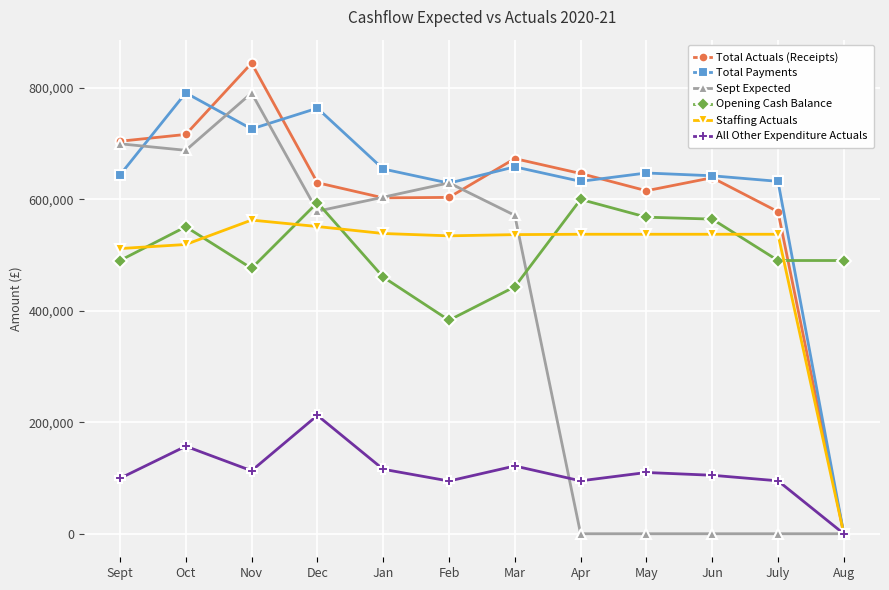

What are all the series names shown in the legend?

Total Actuals (Receipts), Total Payments, Sept Expected, Opening Cash Balance, Staffing Actuals, All Other Expenditure Actuals